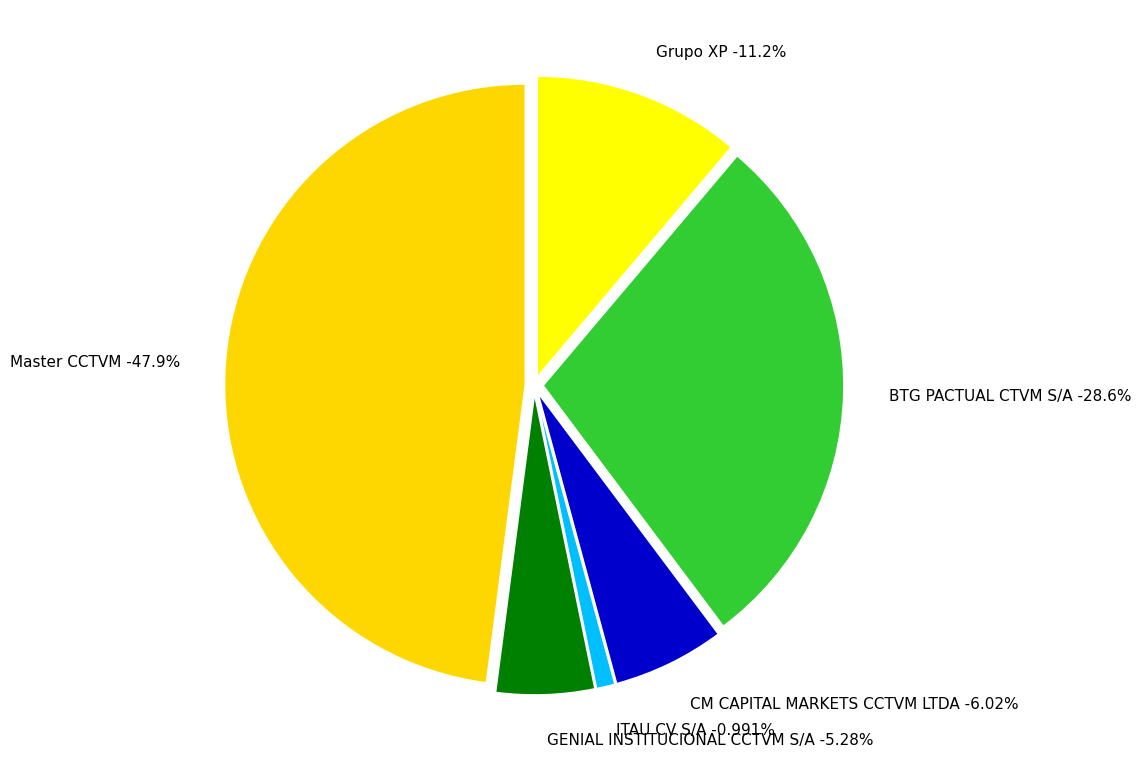

Is there any slice that represents more than half of the pie?

No